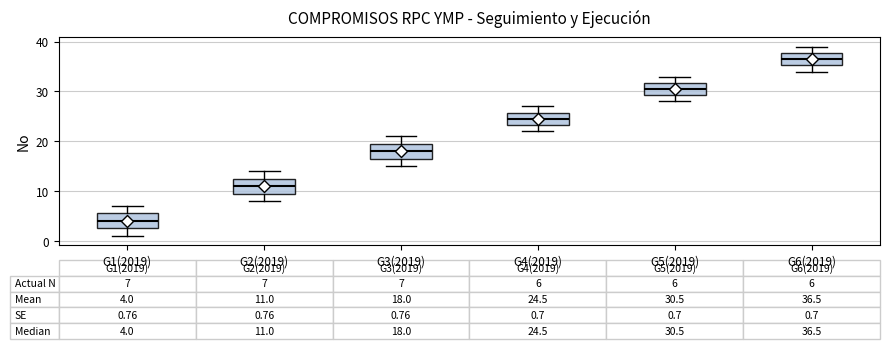

Which box has the highest median line?

G6(2019)